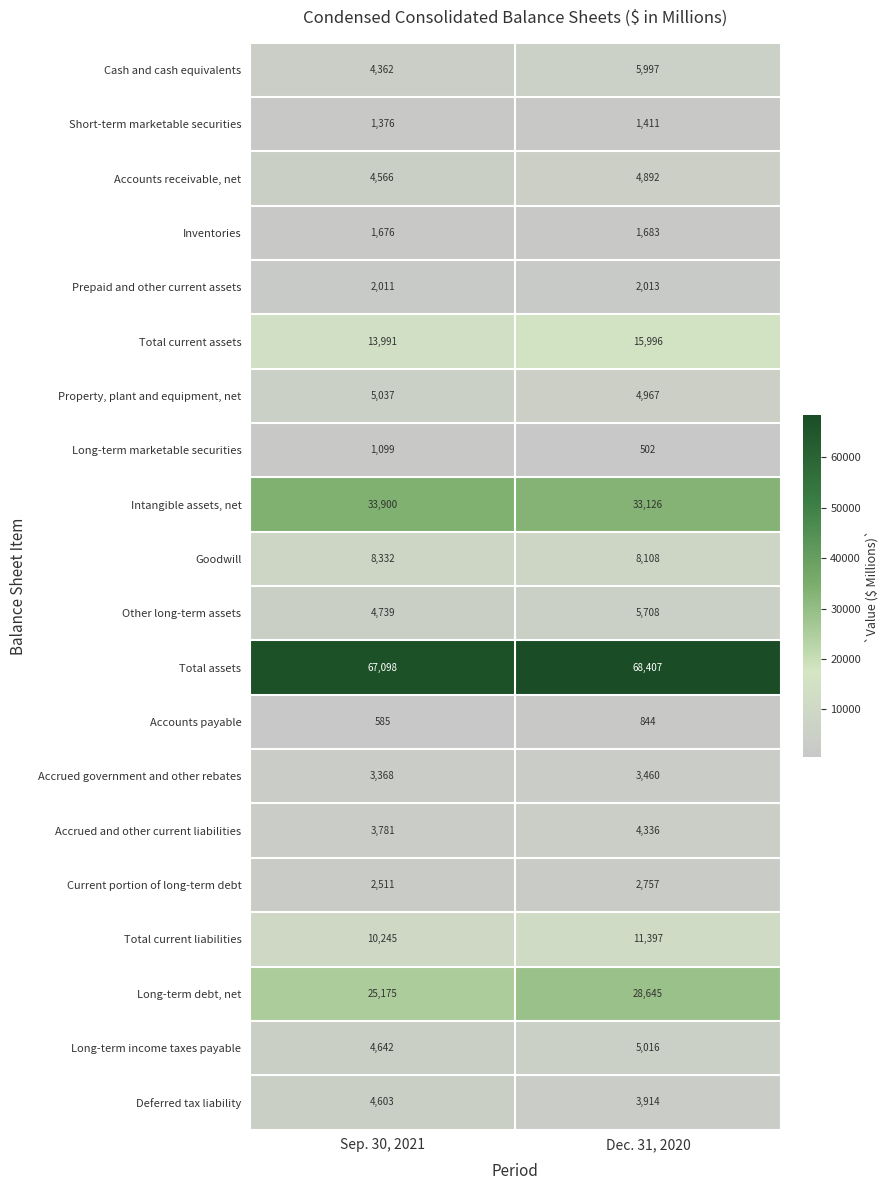

What is the minimum value shown in the chart?

502